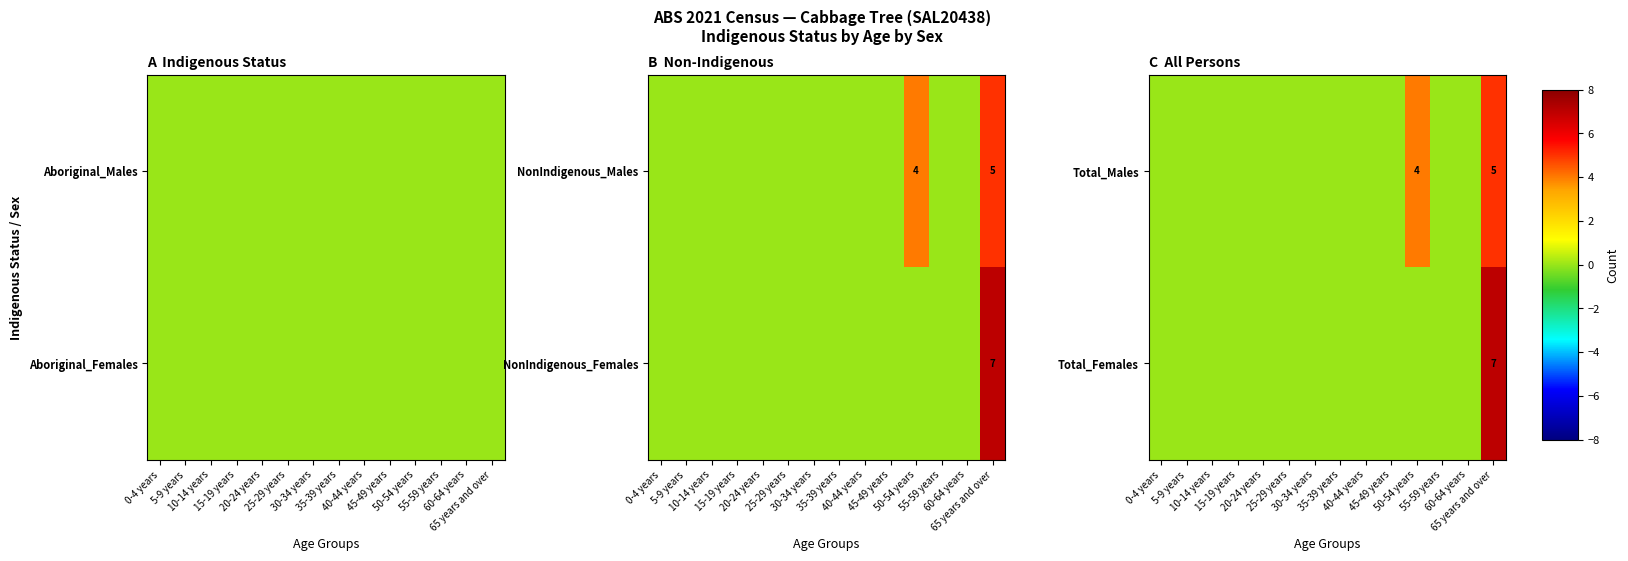

True or false: Total_Males has a value of 0 at 20-24 years.

True